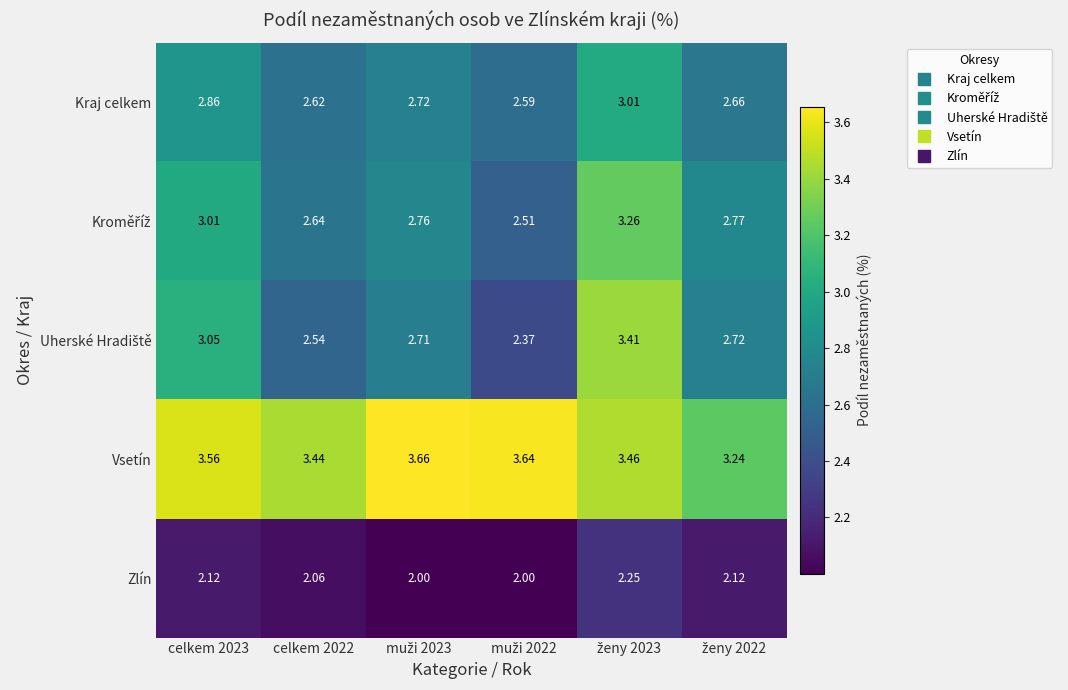

Which series has the largest total across all categories?

Vsetín